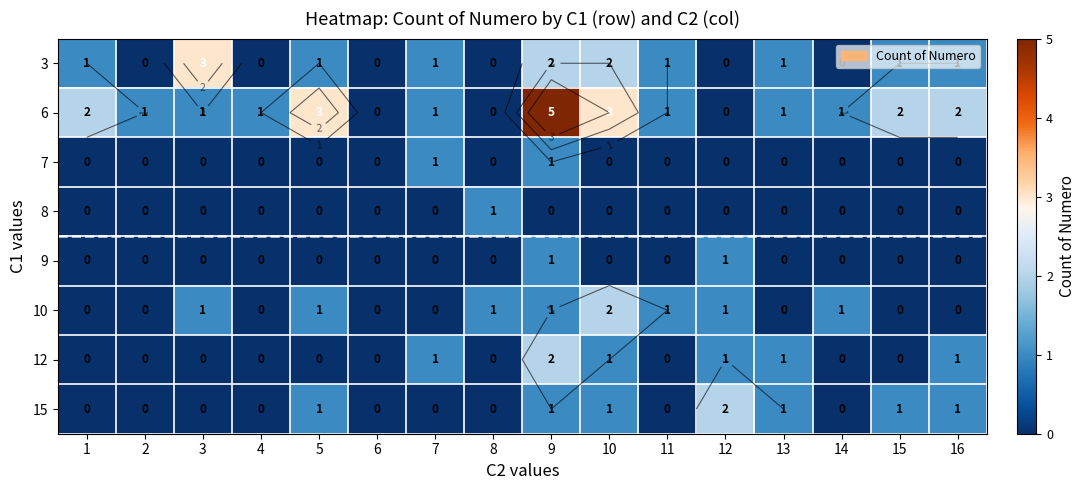

What is the maximum value for 8?

1